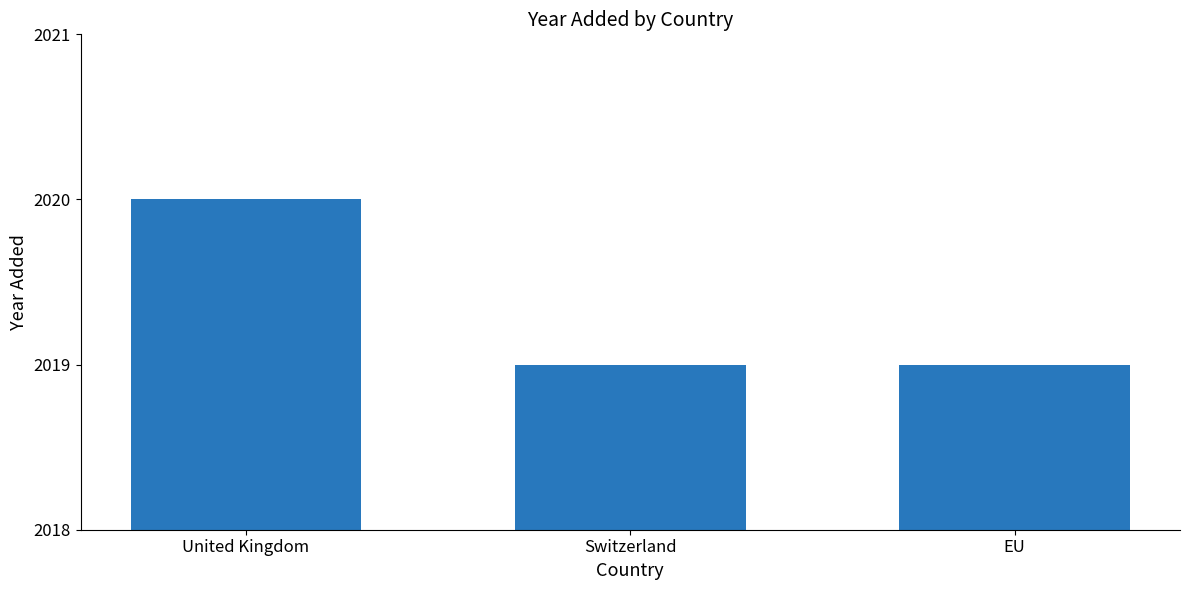

Reading left to right, extract all data points from this chart.

United Kingdom=2020	Switzerland=2019	EU=2019